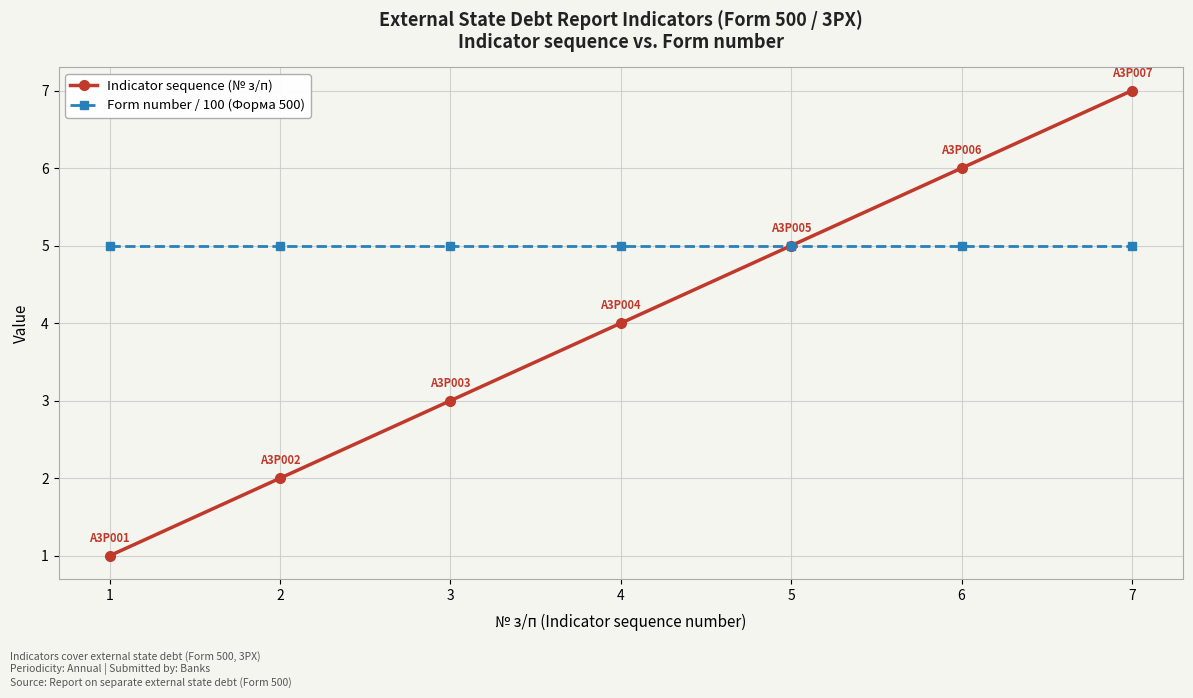

The value of Form number / 100 (Форма 500) at 6 is 8. True or false?

False